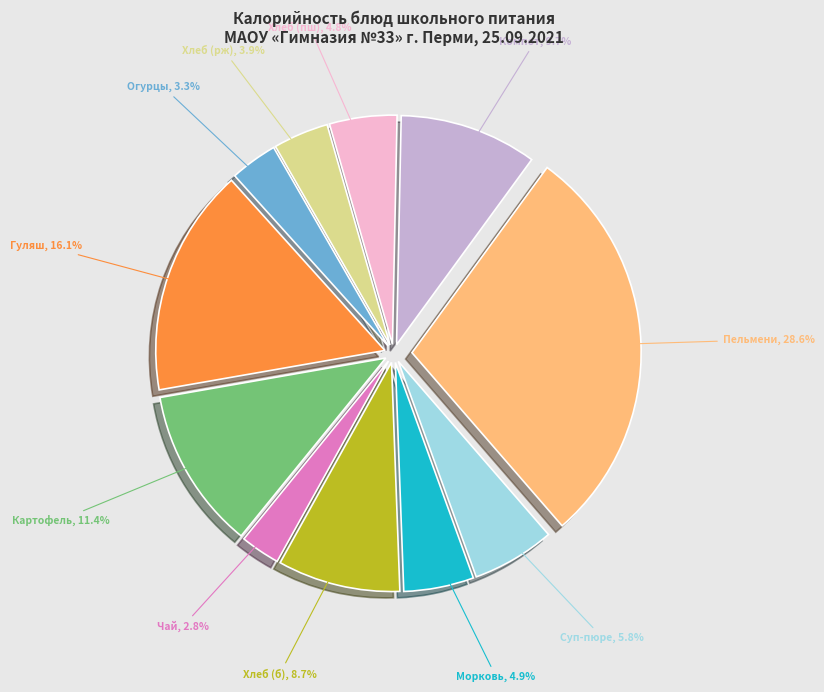

Does Хлеб (рж) account for over 50% of the chart?

No